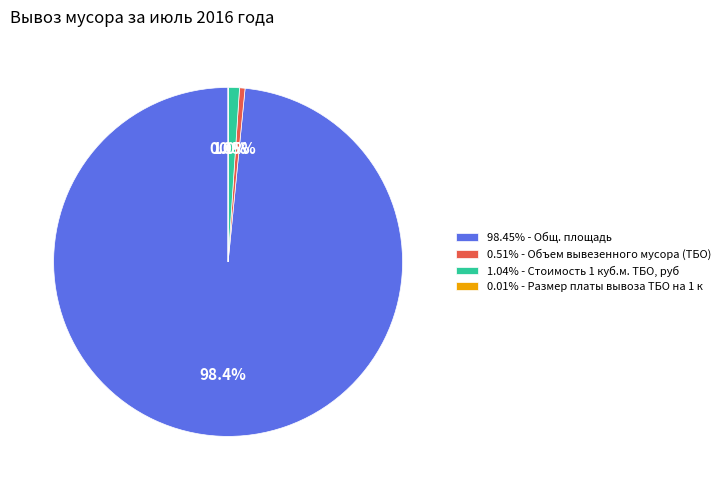

How much of the chart is everything except 1.04% - Стоимость 1 куб.м. ТБО, руб?

99.0%